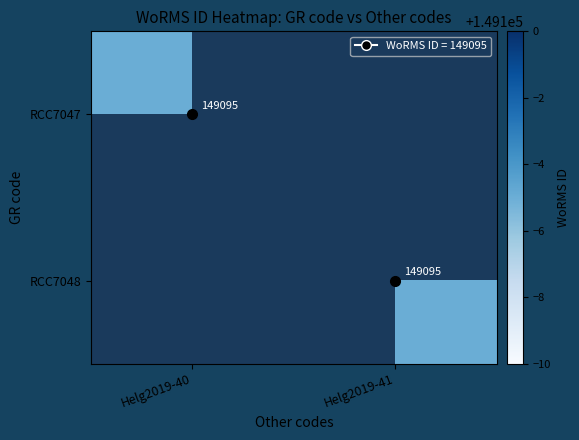

How many categories are shown in the chart?

2